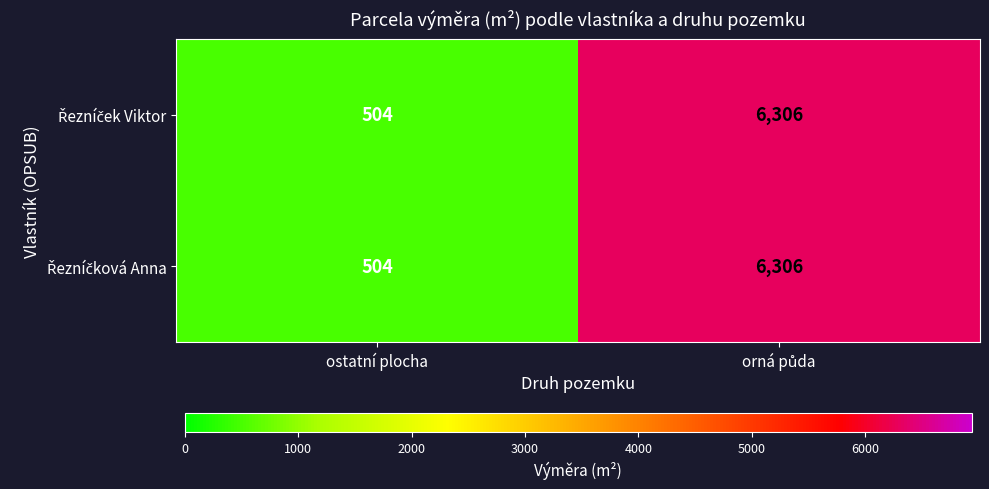

What is the minimum value shown in the chart?

504